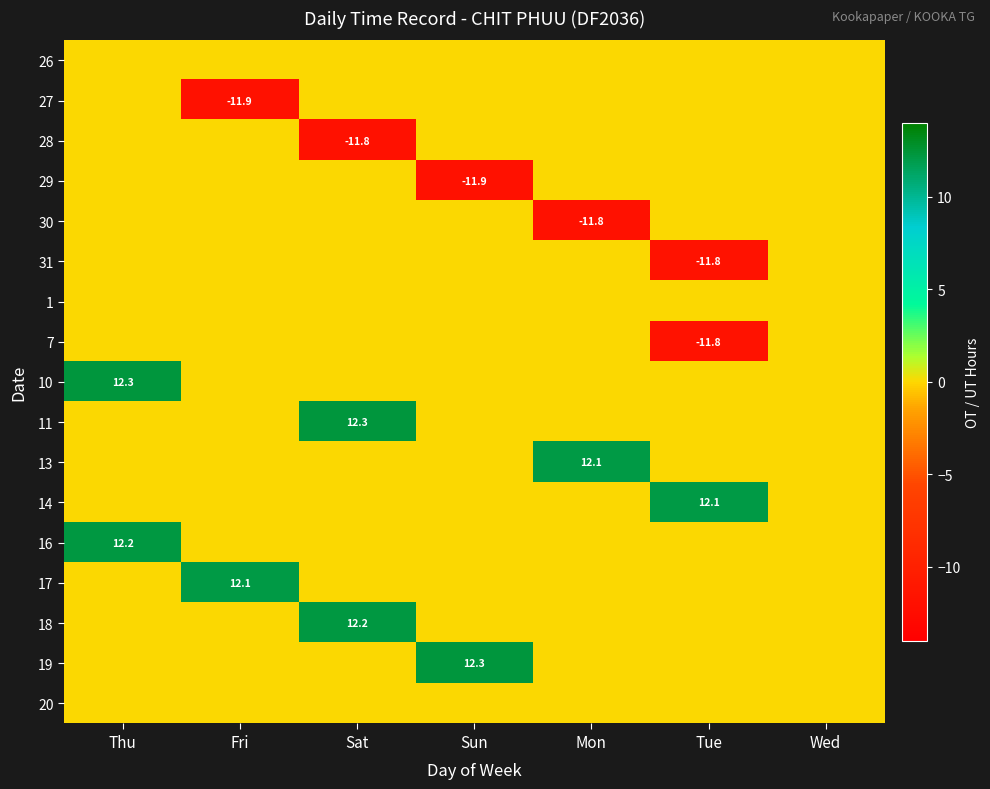

Is it true that 17 equals 6.8 at Mon?

False